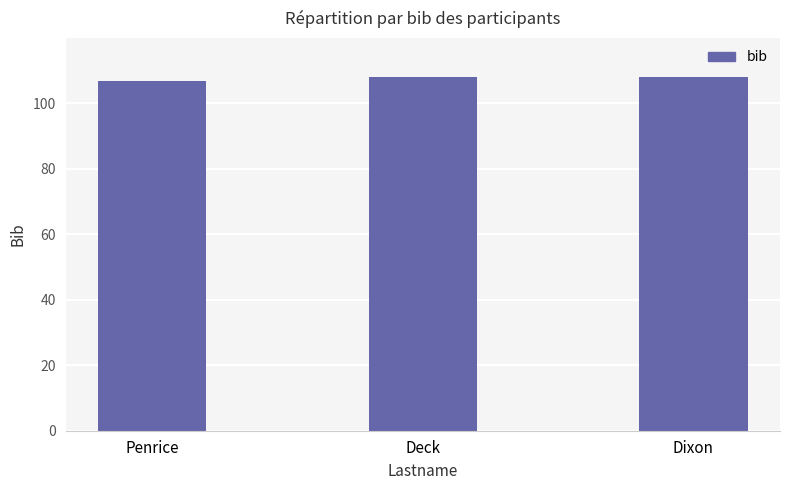

What value does the data have at Penrice?

107